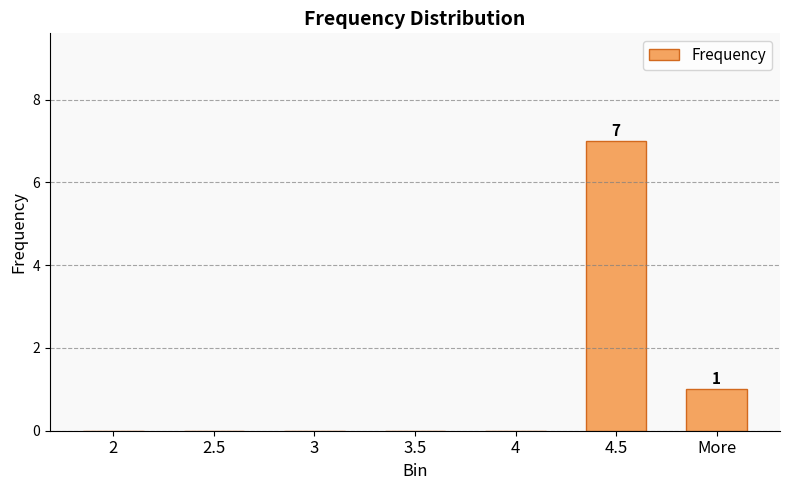

How many data points does each series have?

7